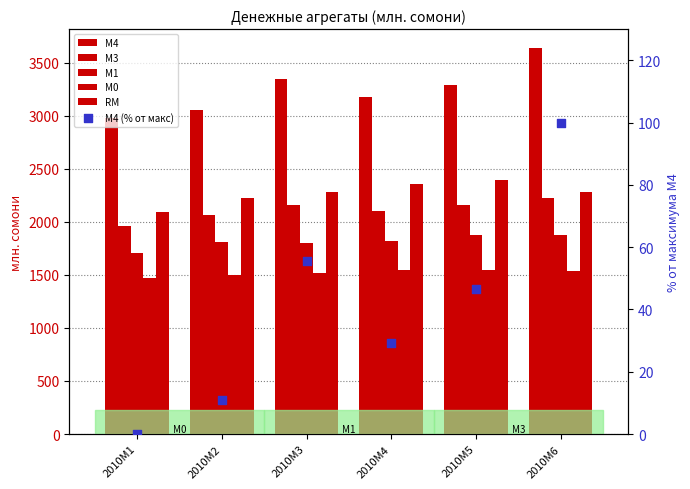

At which category is the sum across all series the highest?

2010M6